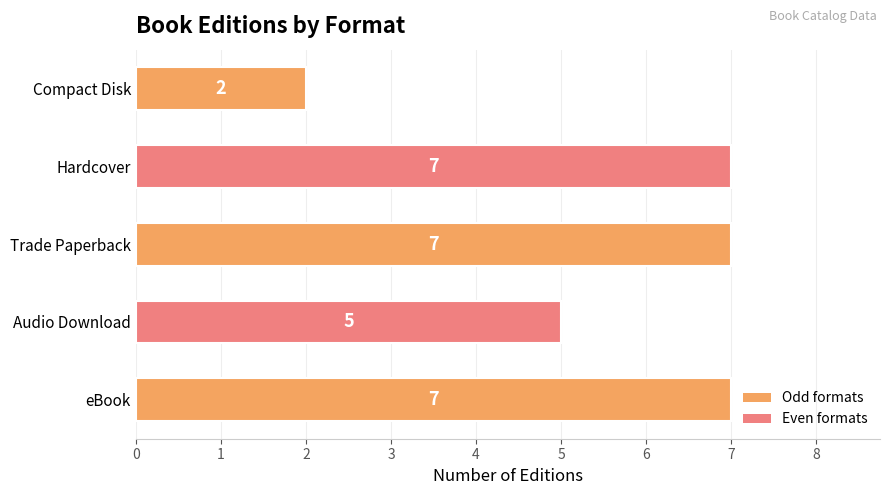

Read the value at Audio Download.

5